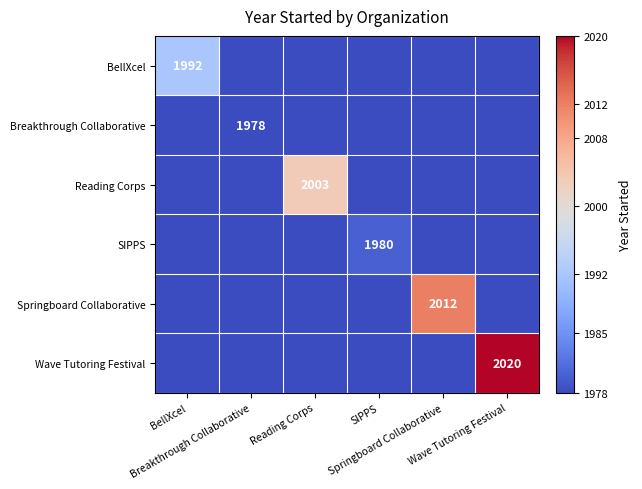

At which label does Wave Tutoring Festival reach its peak?

Wave Tutoring Festival